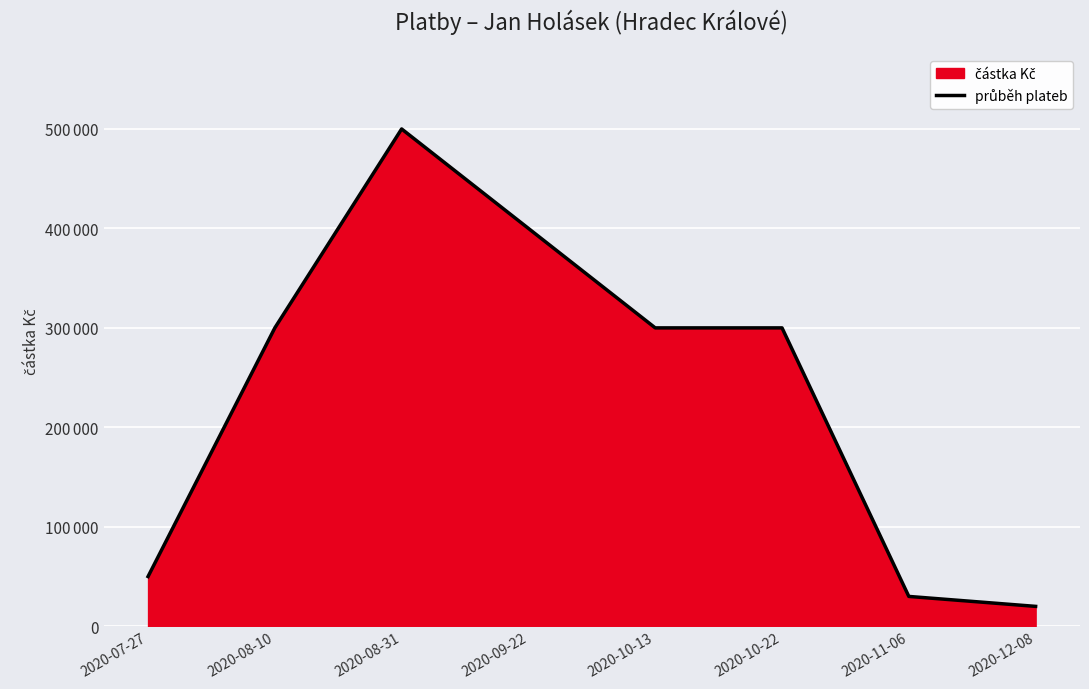

Does the chart display data point markers on the line(s)?

No